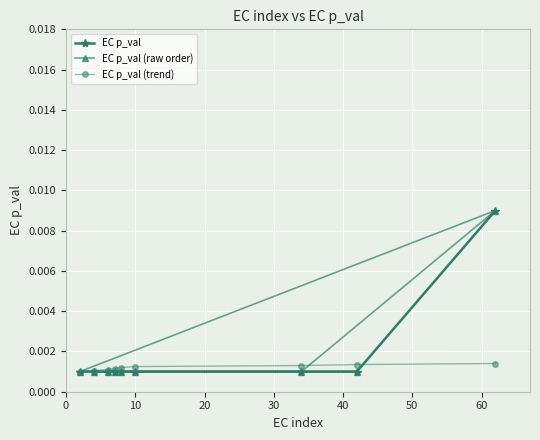

How many series are shown in this chart?

3